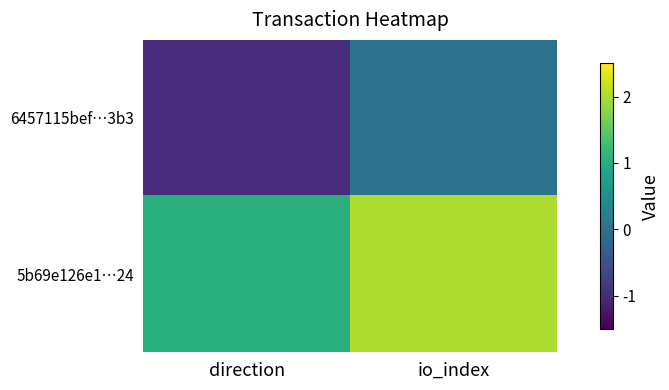

Between direction and io_index, which series saw the biggest shift?

6457115bef…3b3